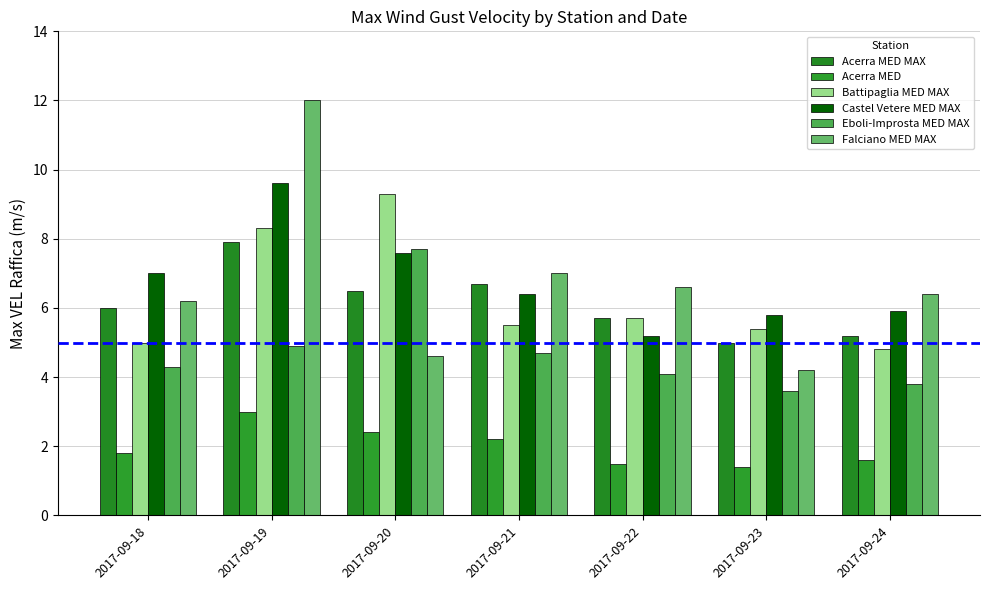

What is the smallest value displayed?

1.4